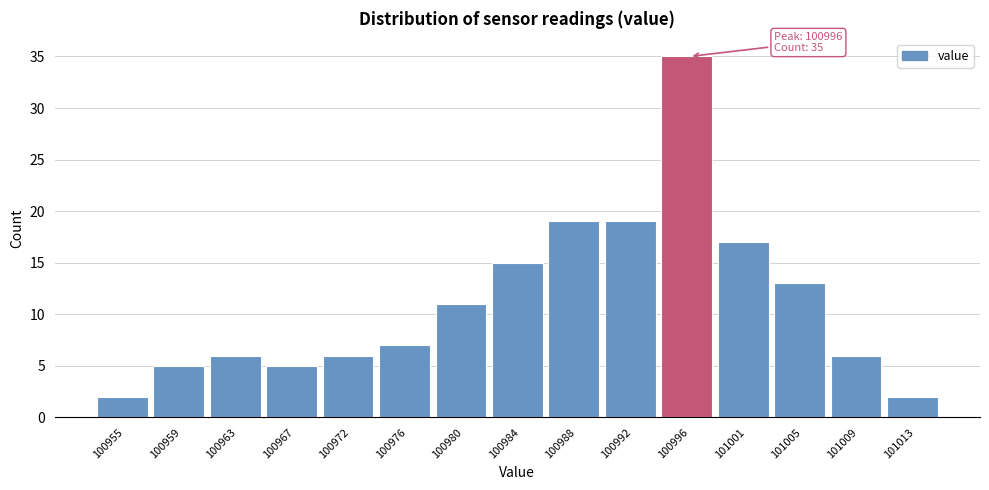

Over which range of the x-axis is the bar tallest?

100994.5 to 100998.5